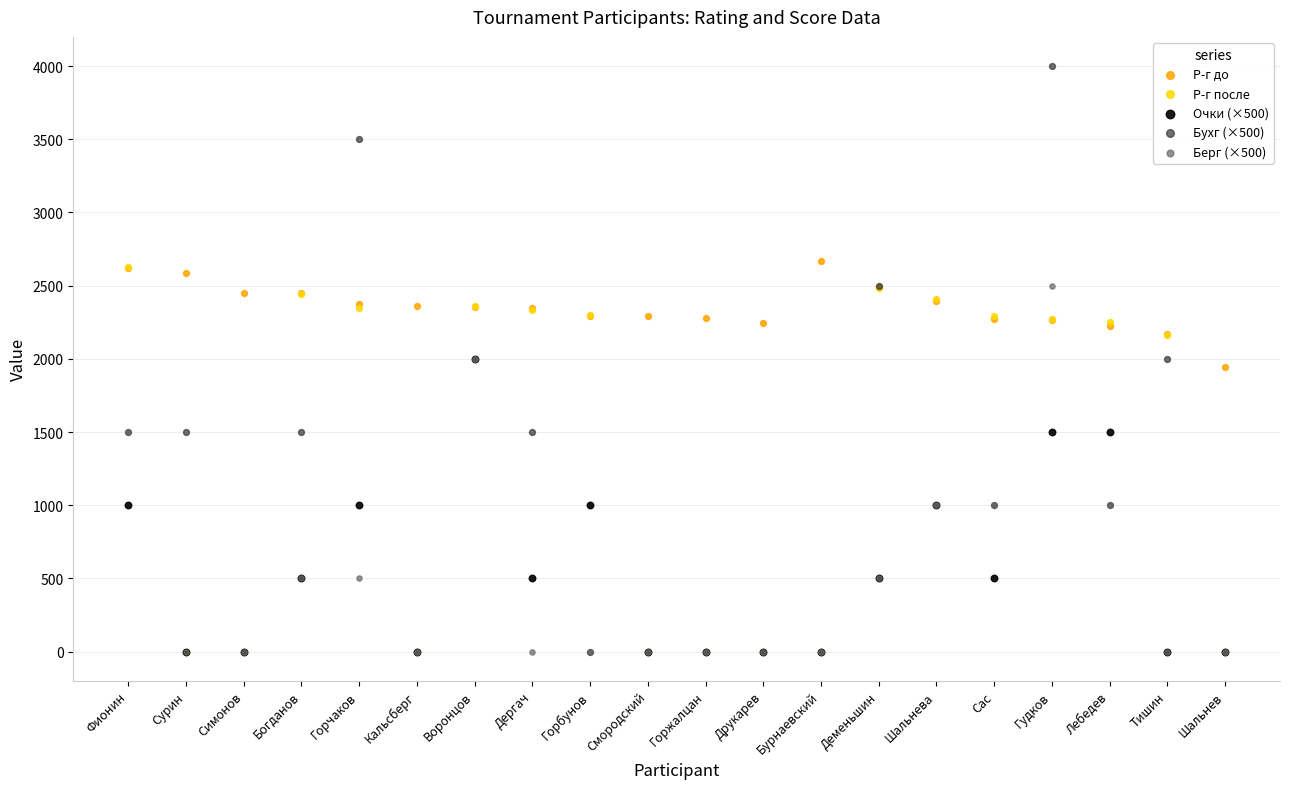

What are all the series names shown in the legend?

Р-г до, Р-г после, Очки (×500), Бухг (×500), Берг (×500)